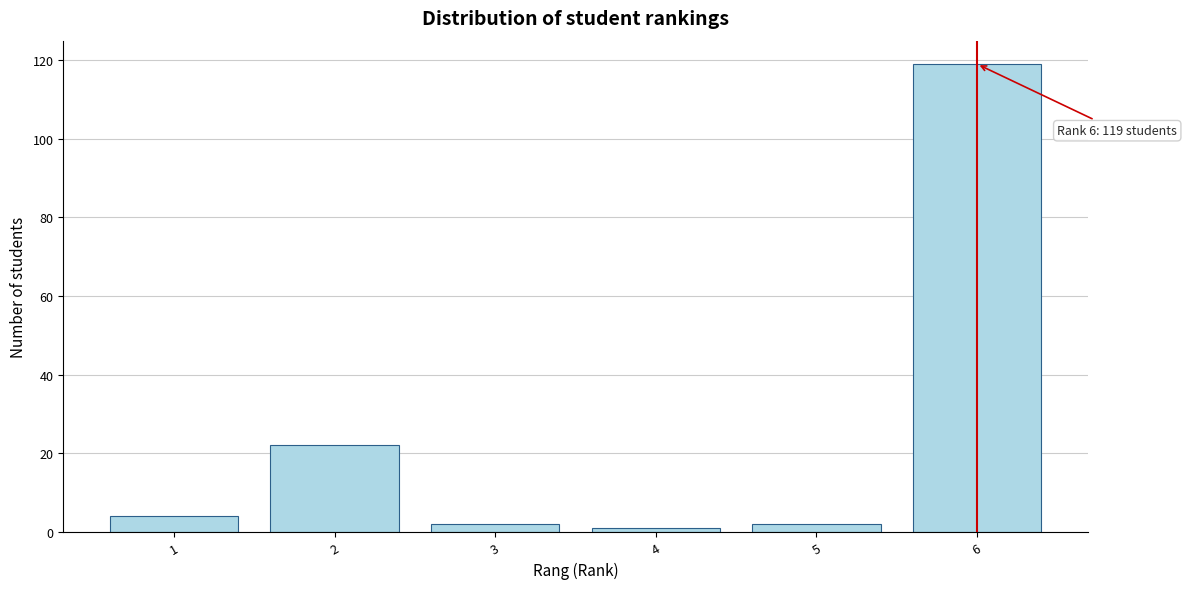

Reading right to left, transcribe all the data shown in this chart.

119	2	1	2	22	4